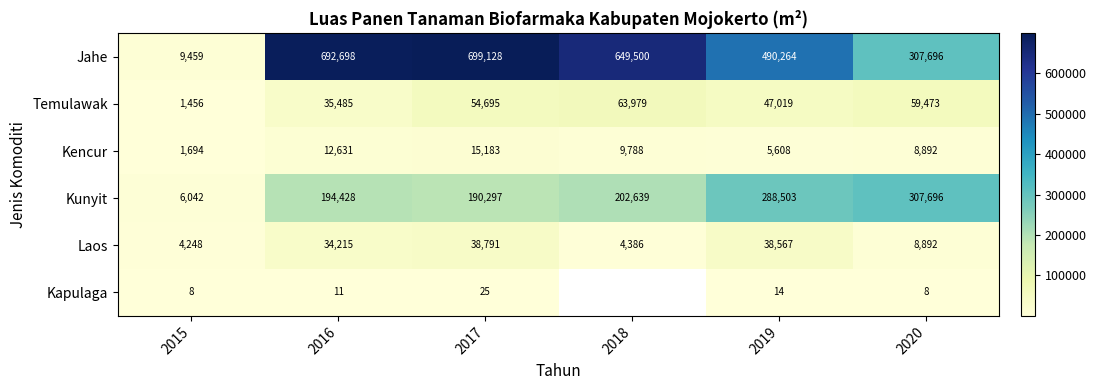

Which series changed the most between 2016 and 2017?

Temulawak